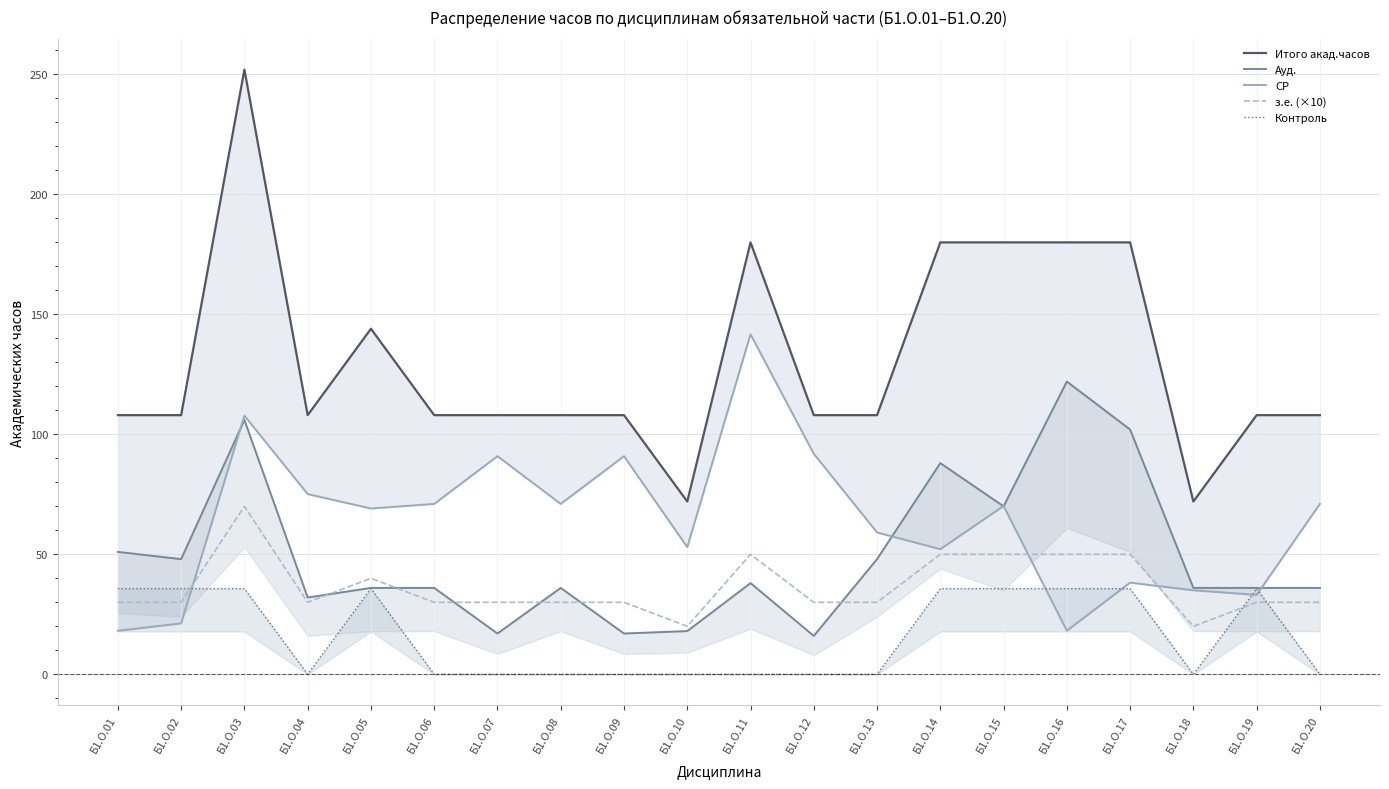

In Ауд., how many points are higher than both neighbors (excluding endpoints)?

5